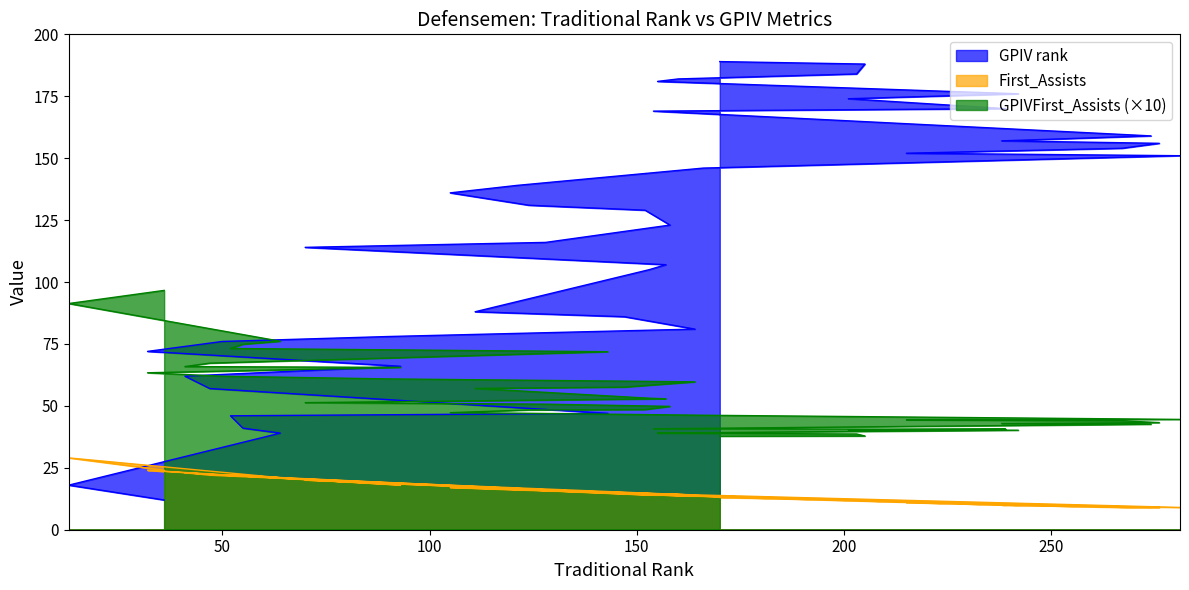

What is the value of the GPIVFirst_Assists point at the 4th from the left?

74.9